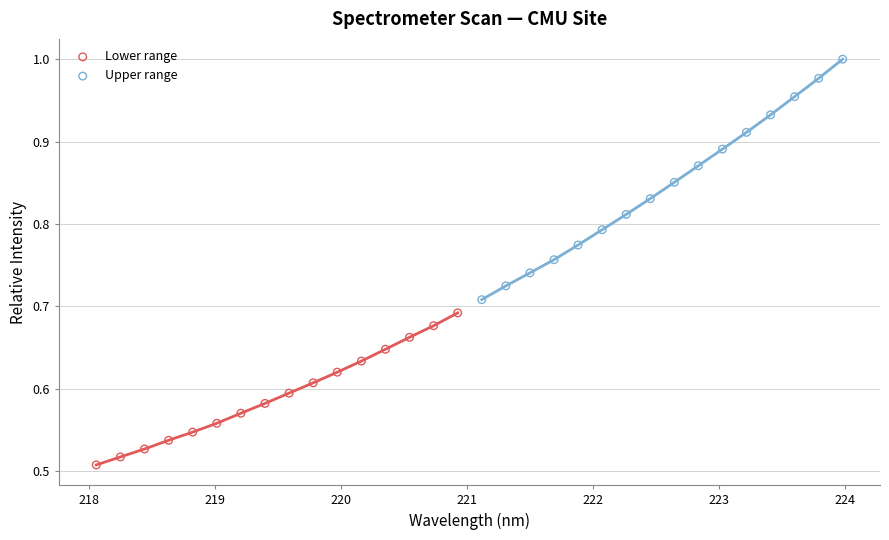

What are all the series names shown in the legend?

Lower range, Upper range